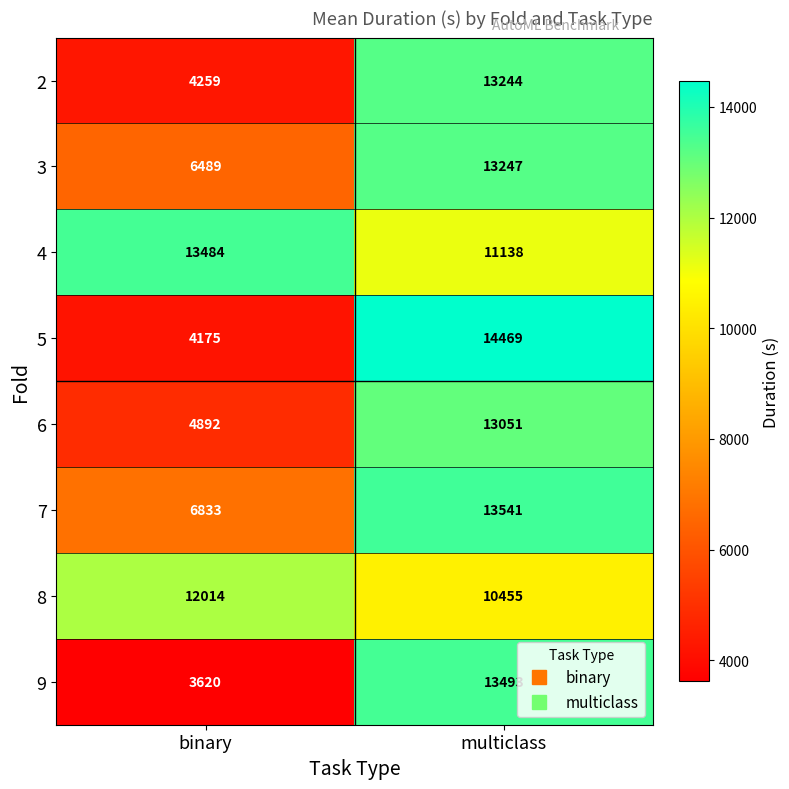

Which label corresponds to the largest value in the chart?

multiclass